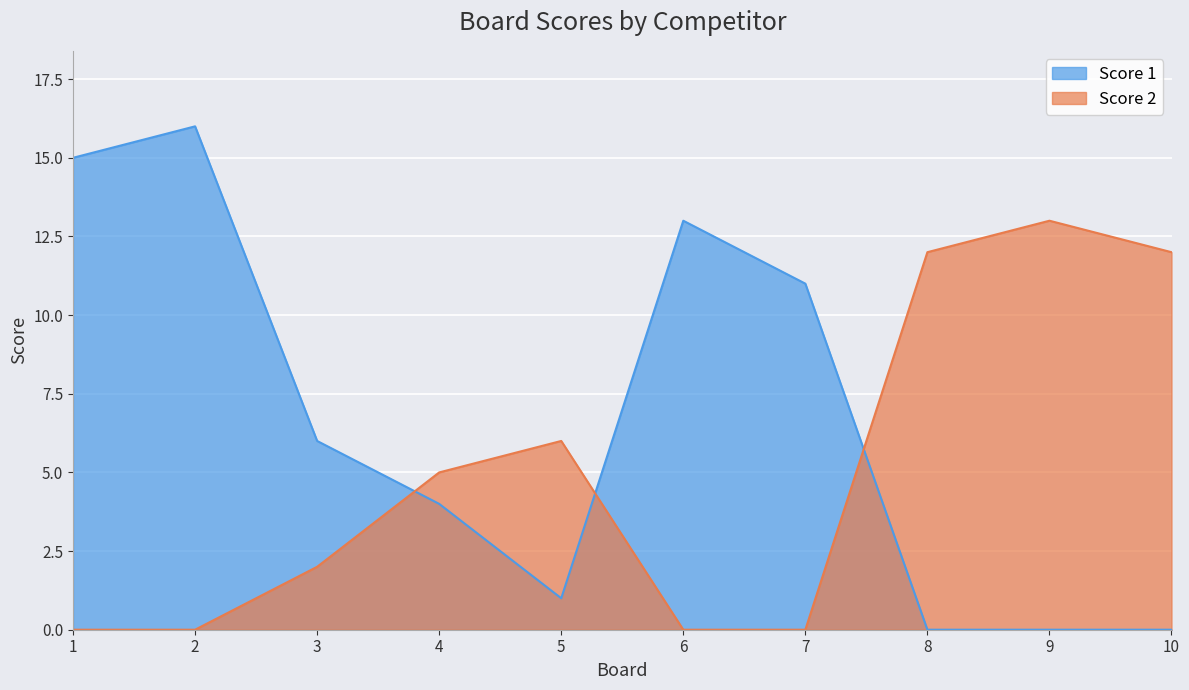

At which label does Score 2 first exceed 5?

5